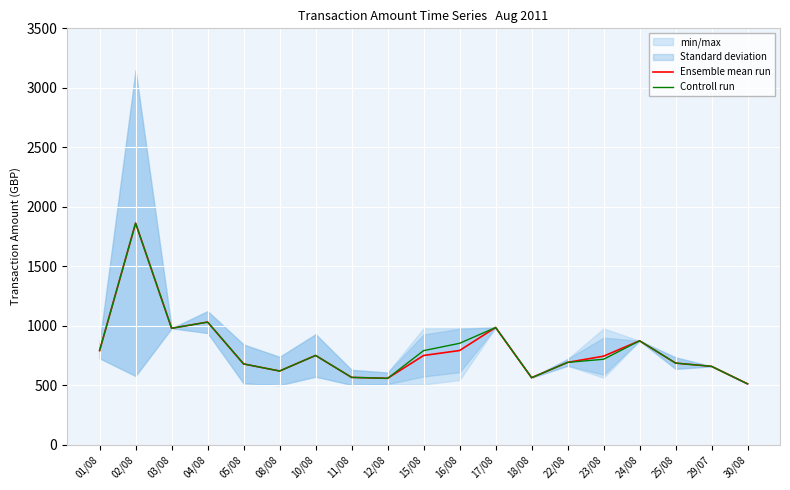

True or false: Ensemble mean run and Controll run cross at least once.

False